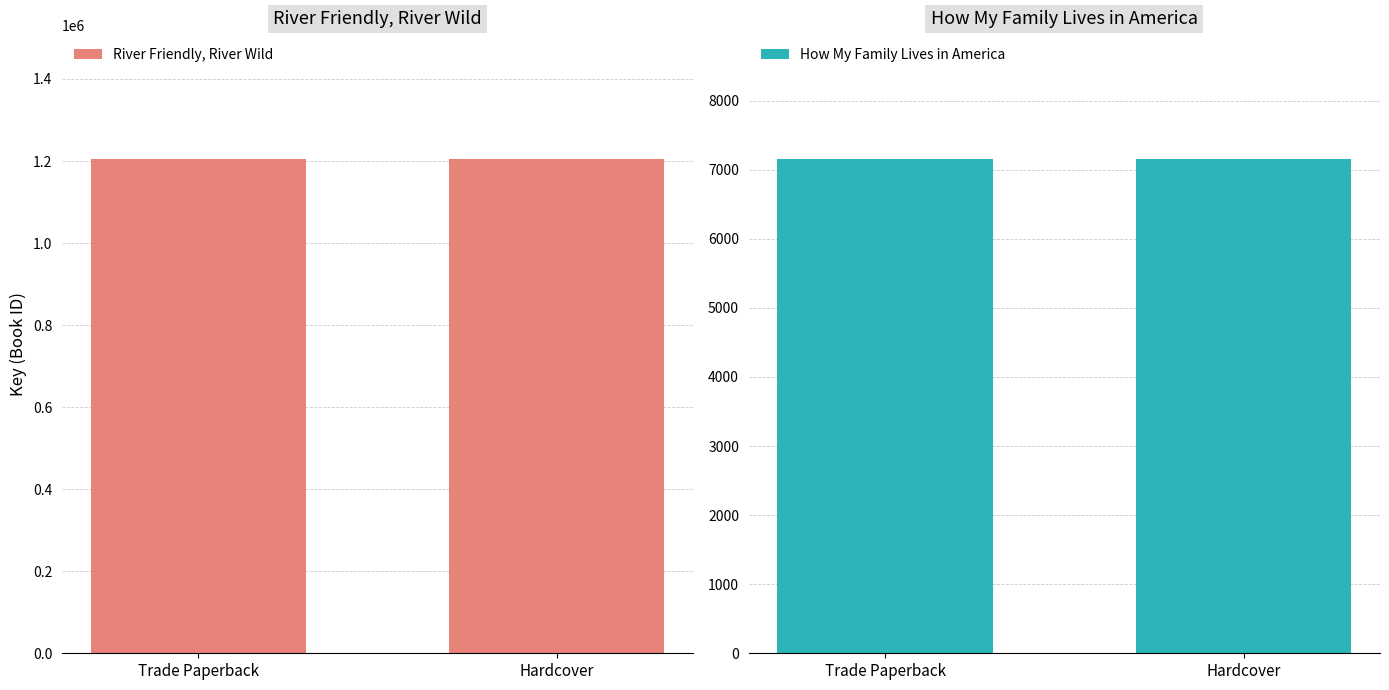

What is the sum of all River Friendly, River Wild values?

2411040